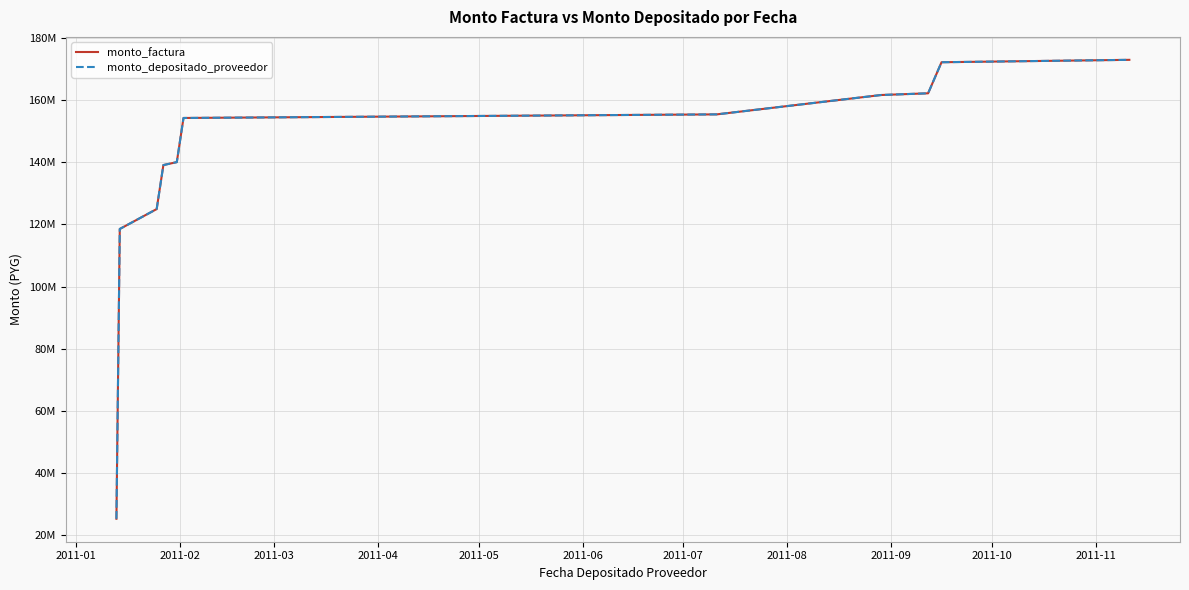

What is the maximum value shown in the chart?

173052129